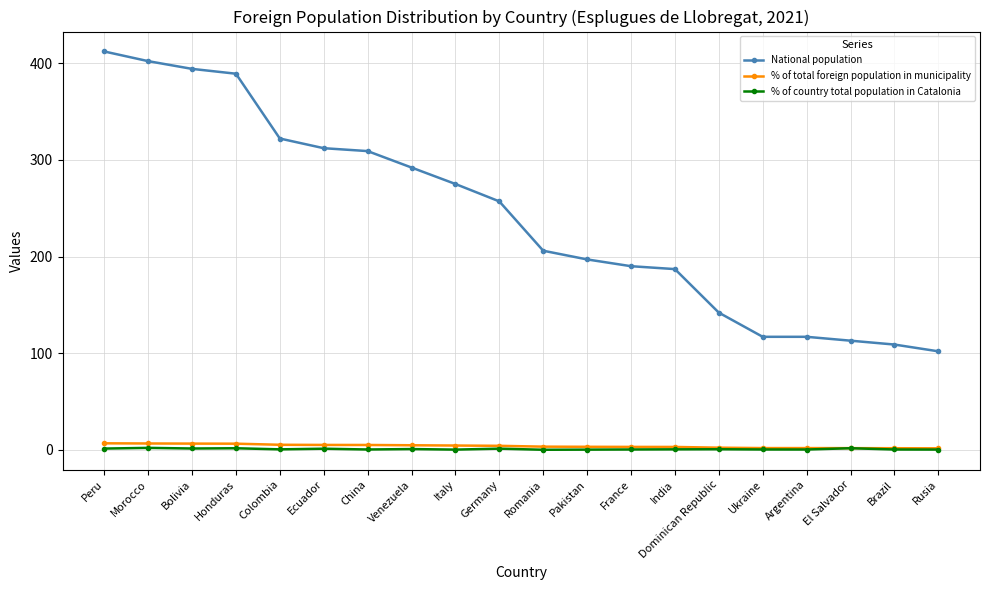

What are all the series names shown in the legend?

National population, % of total foreign population in municipality, % of country total population in Catalonia